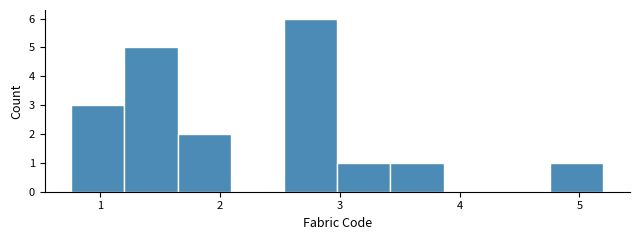

What is the height of the bar covering 3.4 to 3.9 on the x-axis? Neither the bar edges nor the heights are printed on the chart, so give them approximately, as read against the axes.

1